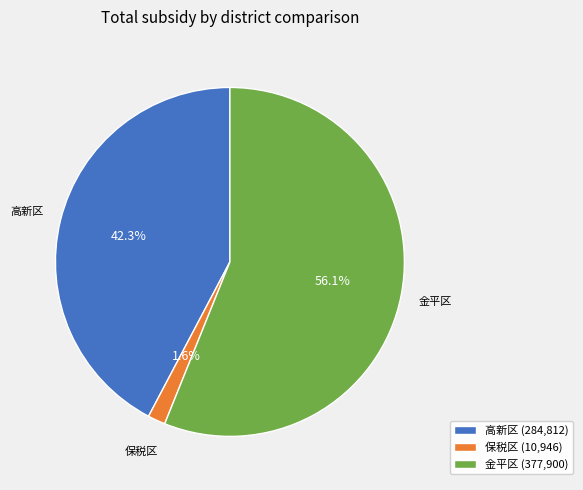

Which slice represents more than half of the pie?

金平区 (377,900)